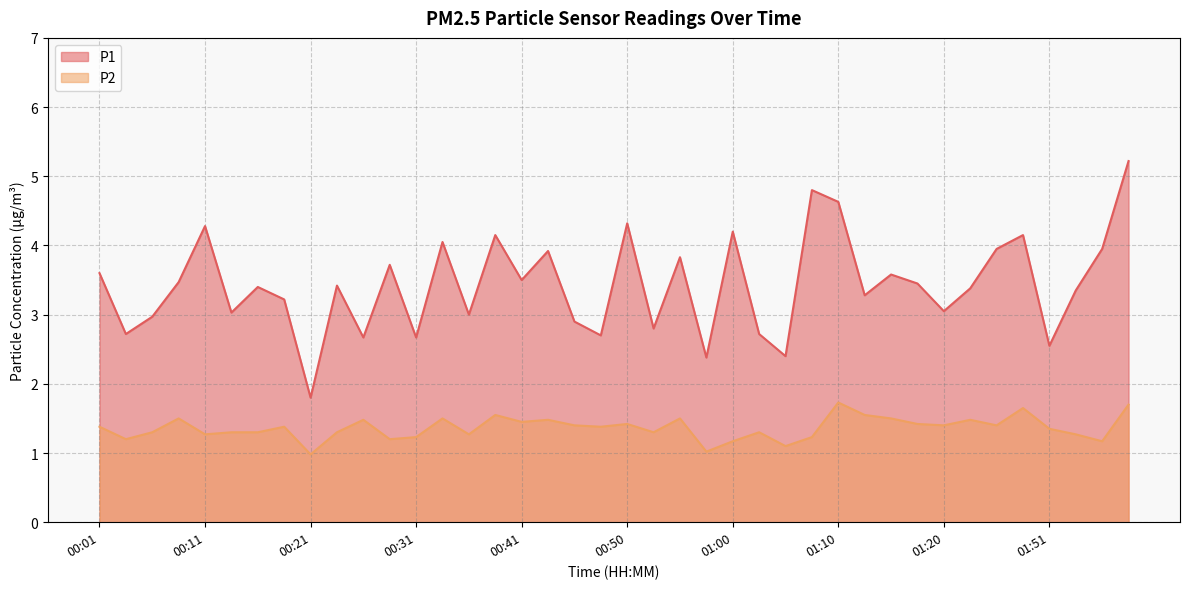

At which category does the chart reach its peak across all series?

01:59